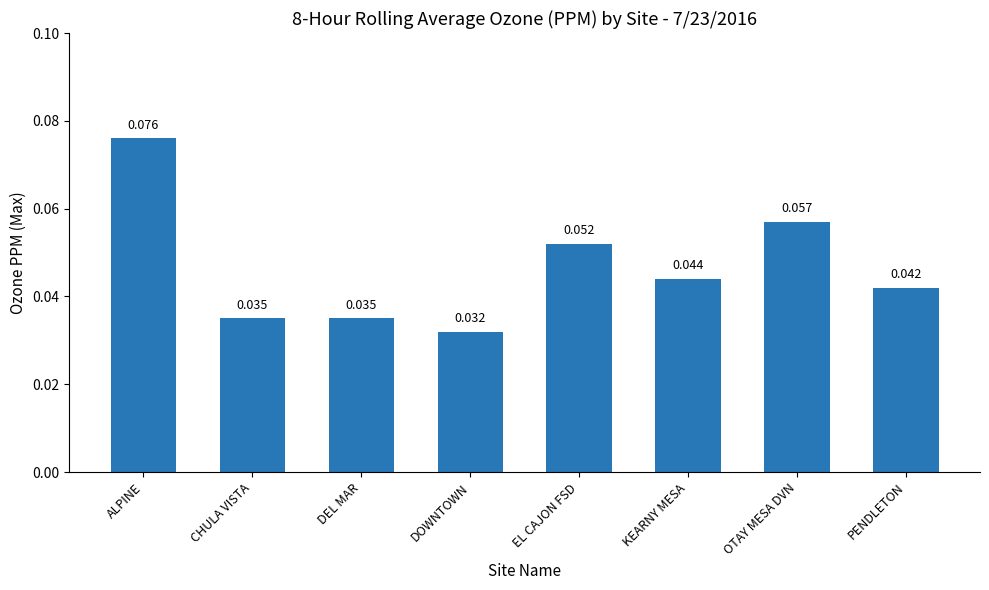

Are the bars horizontal?

No